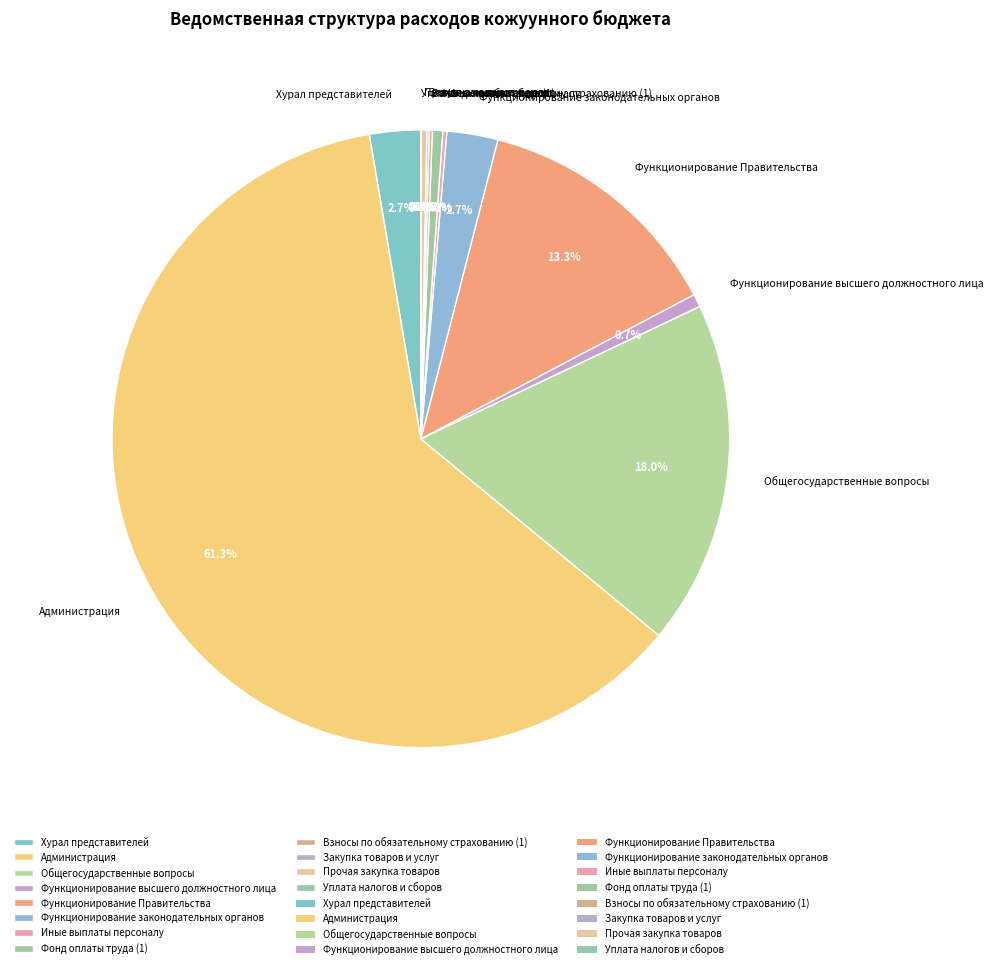

What is the largest slice in the pie chart?

Администрация